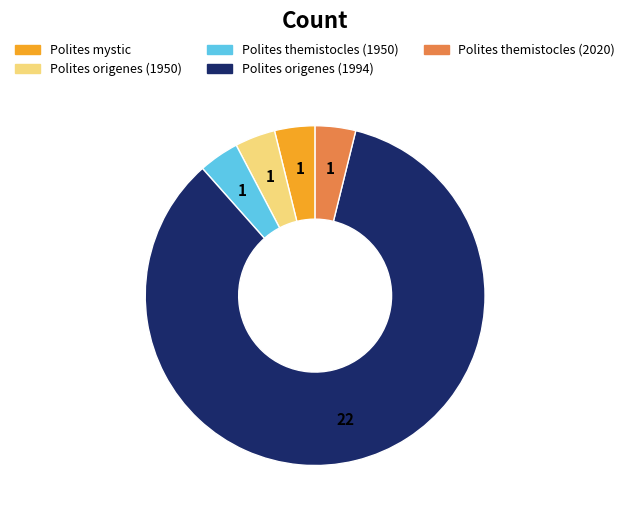

Count the number of slices in the pie.

5